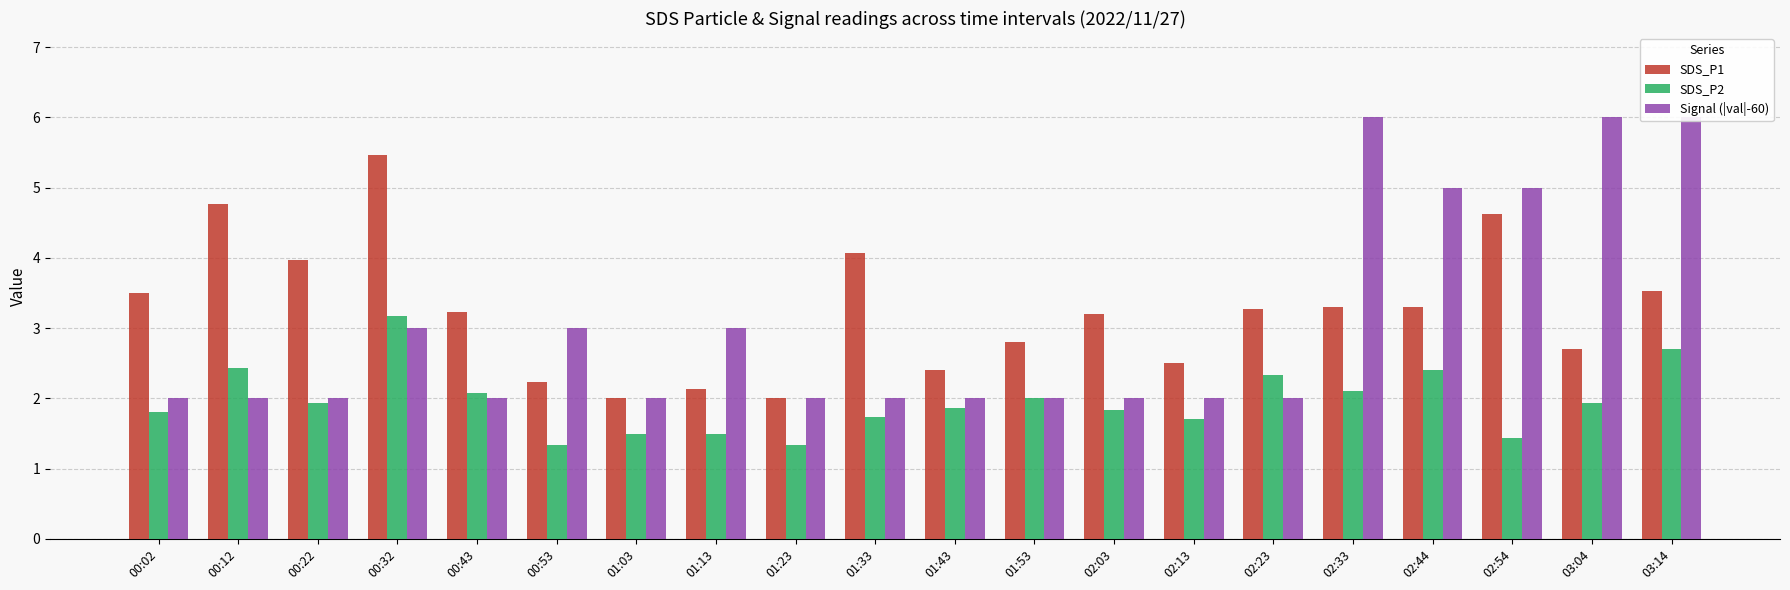

What is the difference between the maximum and second lowest values in the SDS_P1 series?

3.5